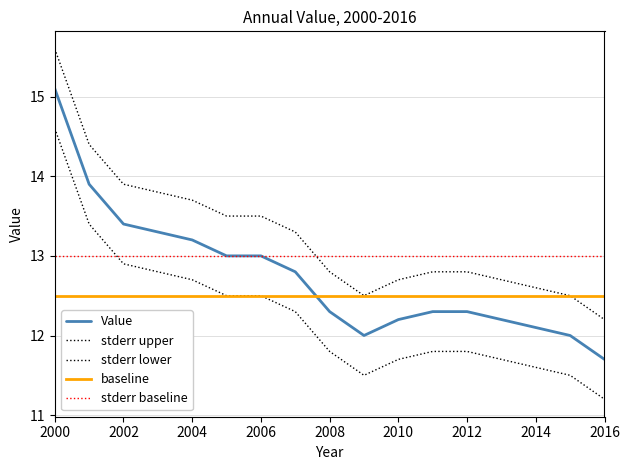

How many lines are shown in the chart?

5